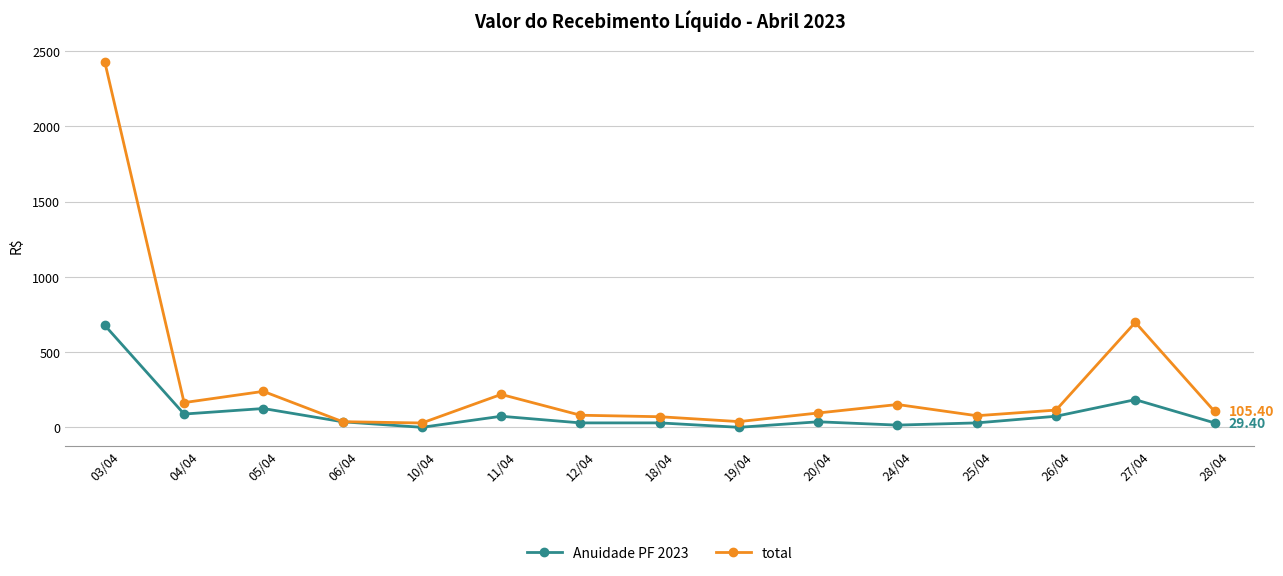

Which series has the largest range (max minus min)?

total